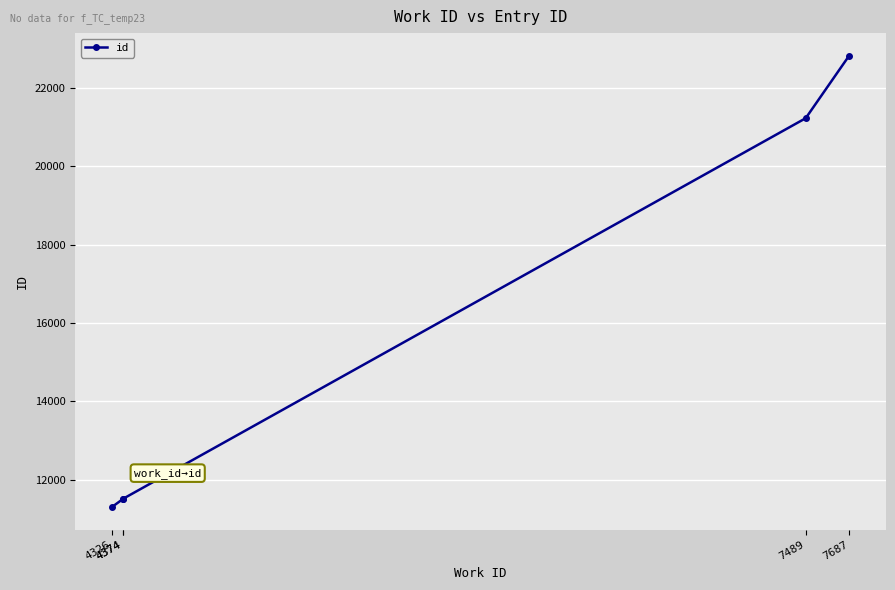

At which category does the chart reach its minimum across all series?

4326